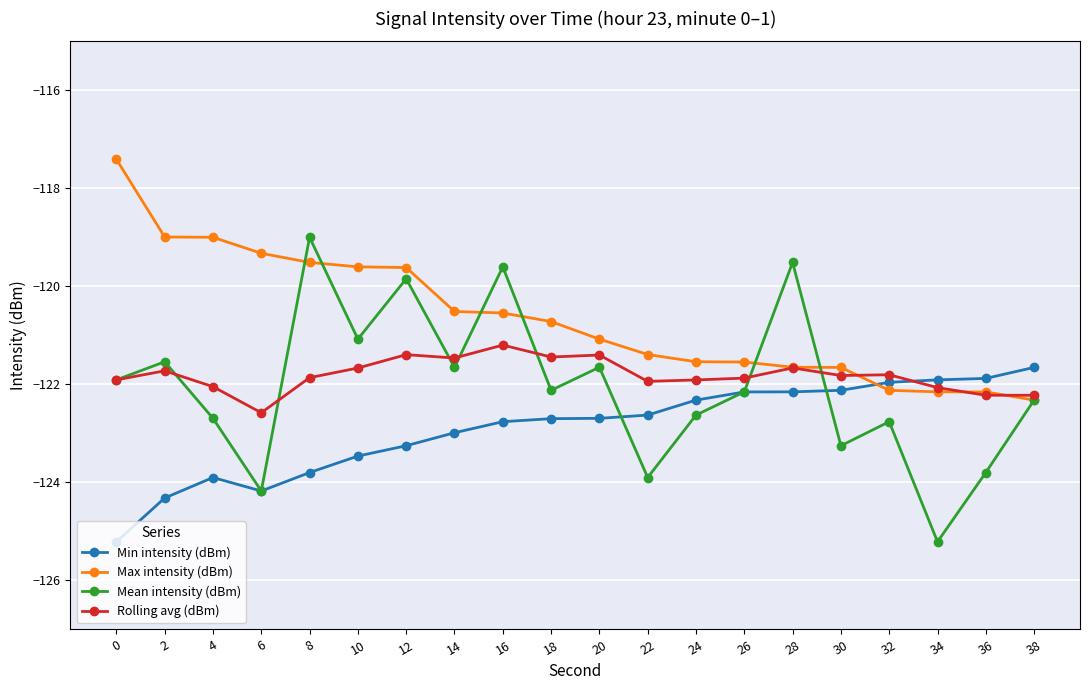

Where is the first local minimum for Min intensity (dBm)?

6